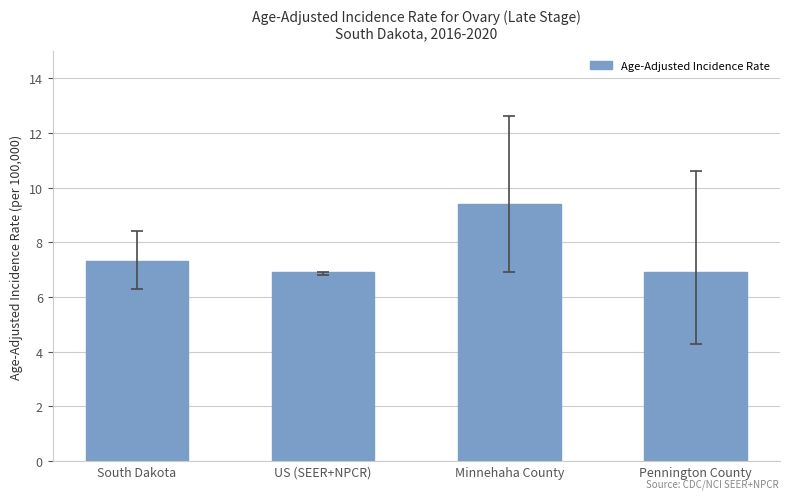

What is the minimum value shown in the chart?

6.9